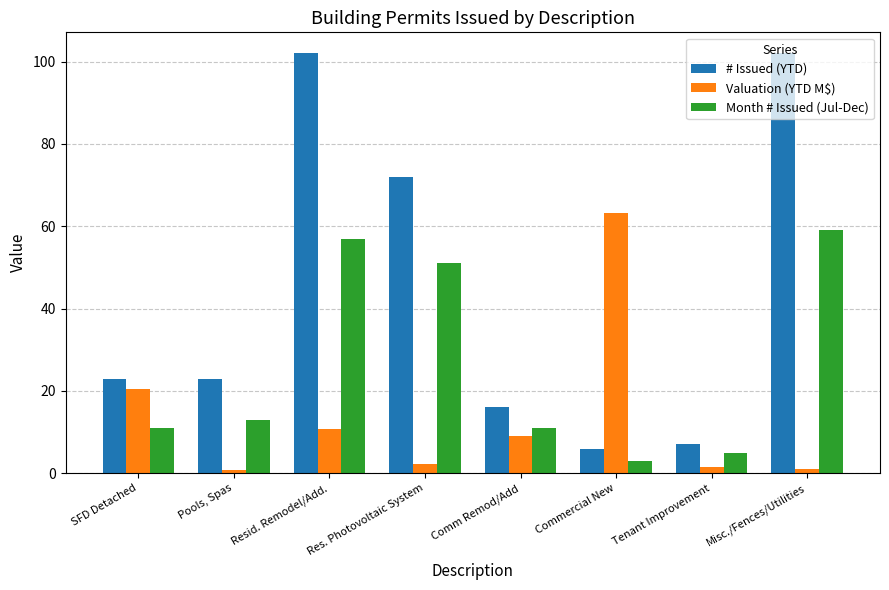

What is the difference between the maximum and minimum values in the # Issued (YTD) series?

96.0